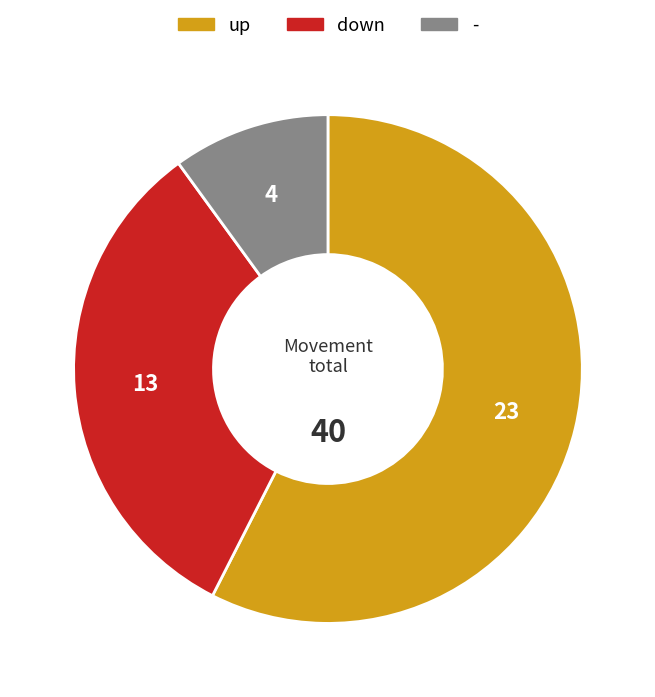

Which category has the smallest portion of the pie?

-